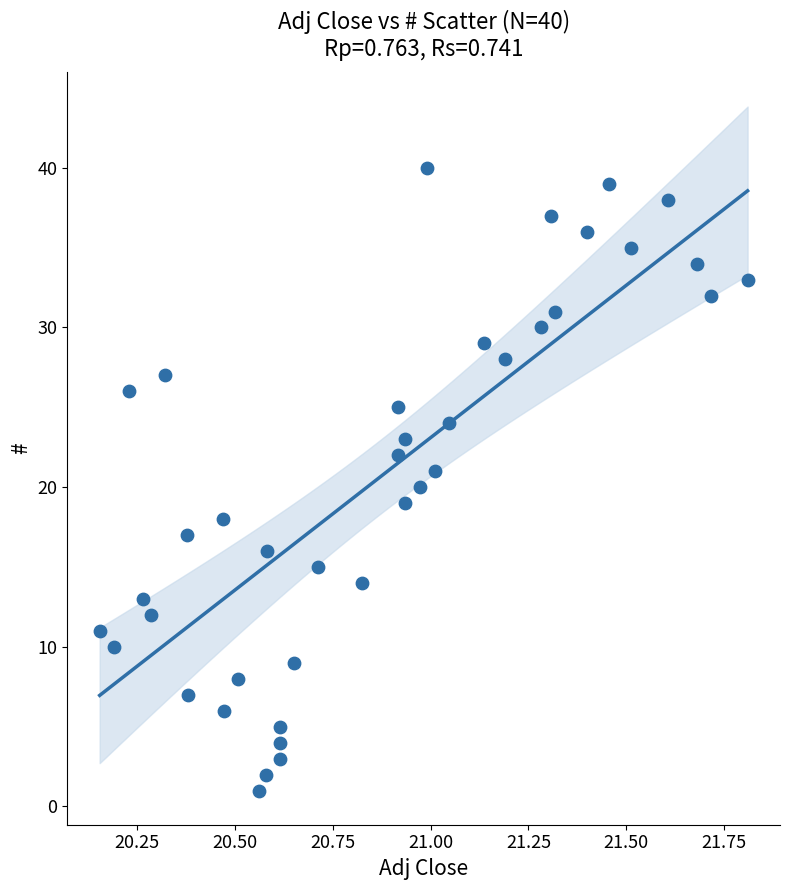

What is the range of Y values (max minus min)?

39